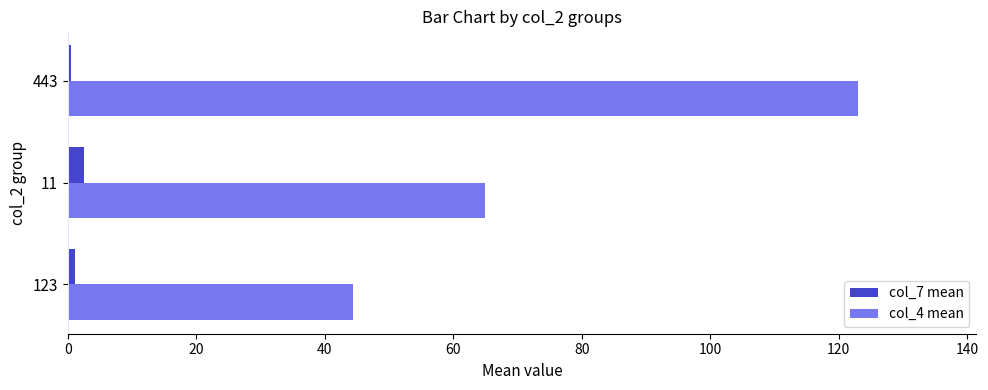

How many data points does each series have?

3